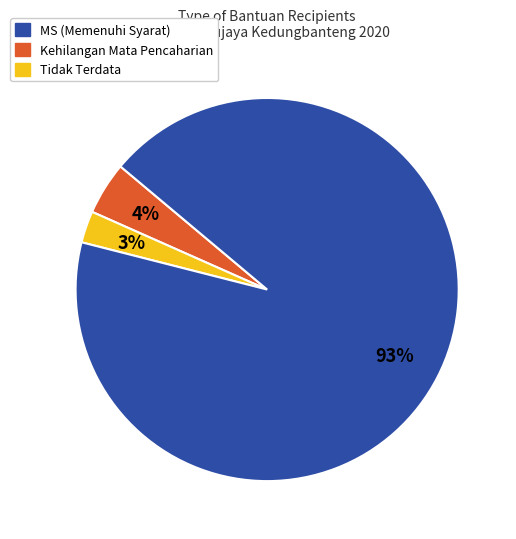

Is there any slice that represents more than half of the pie?

Yes